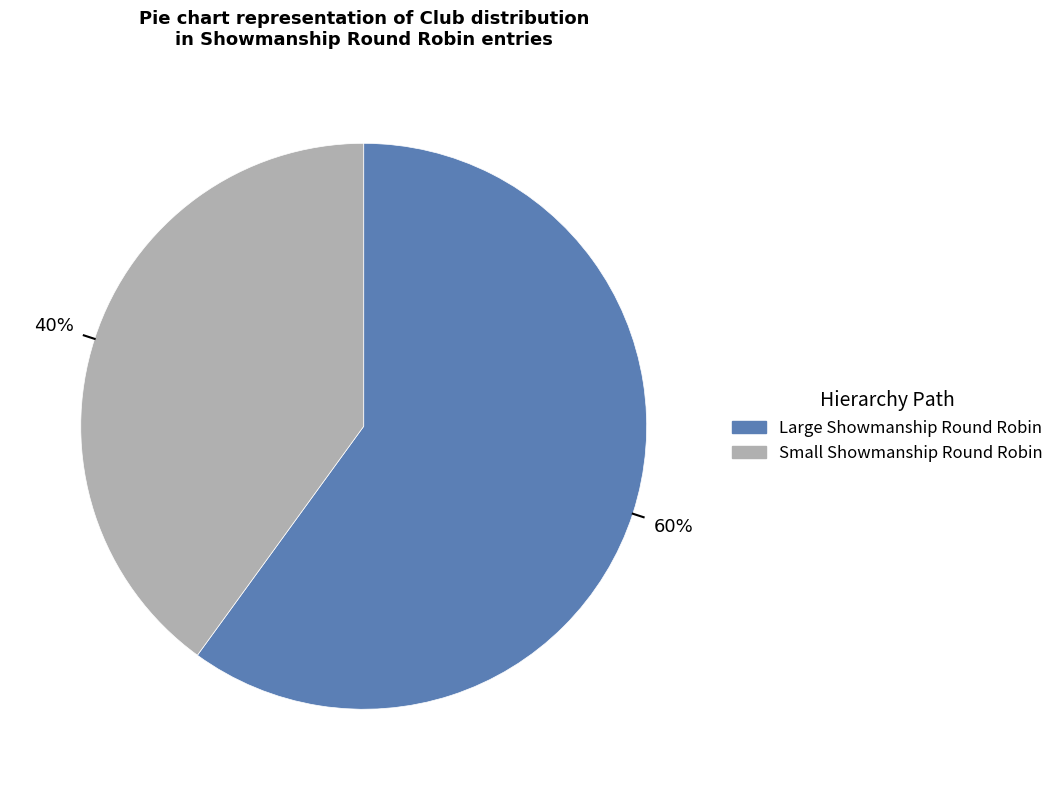

How many slices are in this pie chart?

2